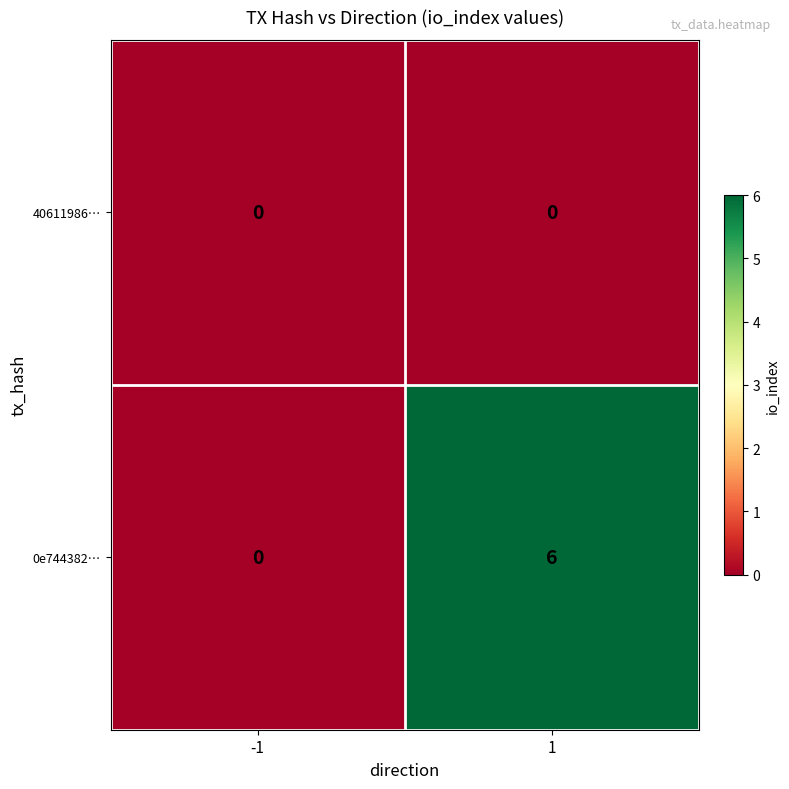

Is it true that 40611986… equals 0 at 1?

True